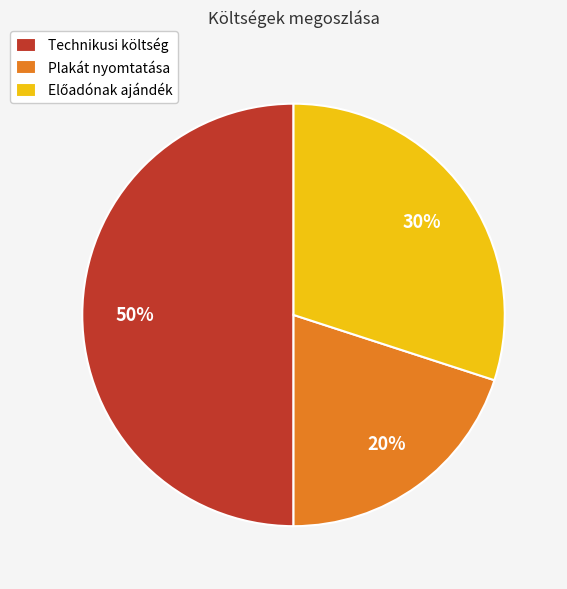

The Technikusi költség slice represents 60% of the pie. True or false?

False